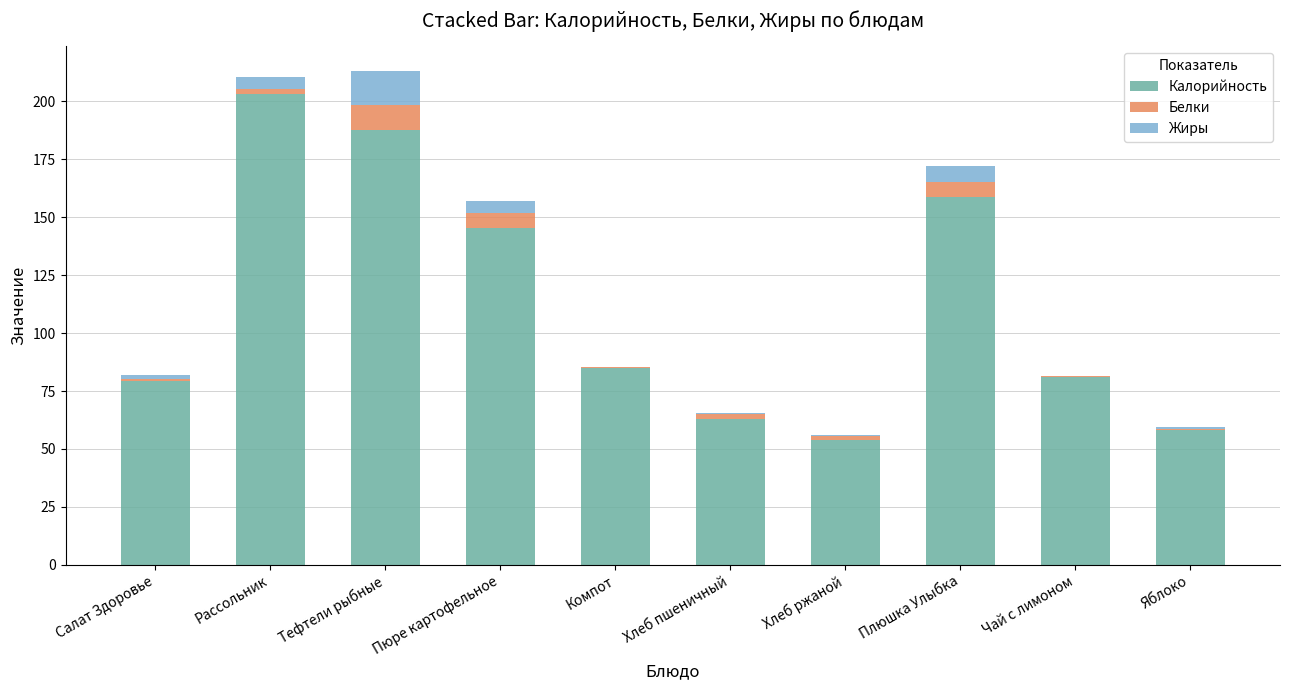

What is the total value across all series at Плюшка Улыбка?

172.0